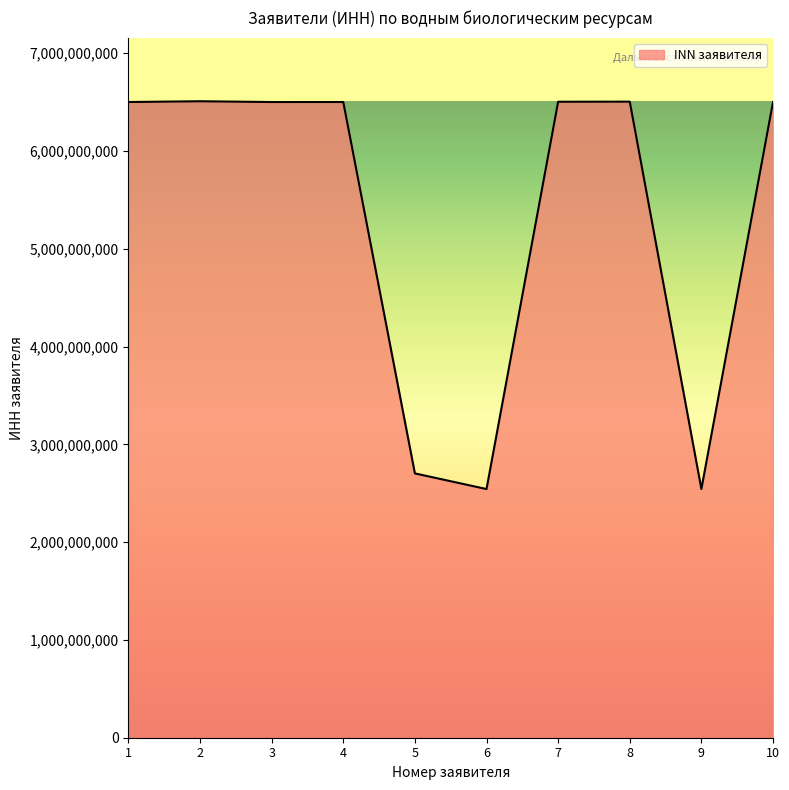

What is the maximum value shown in the chart?

6509017382